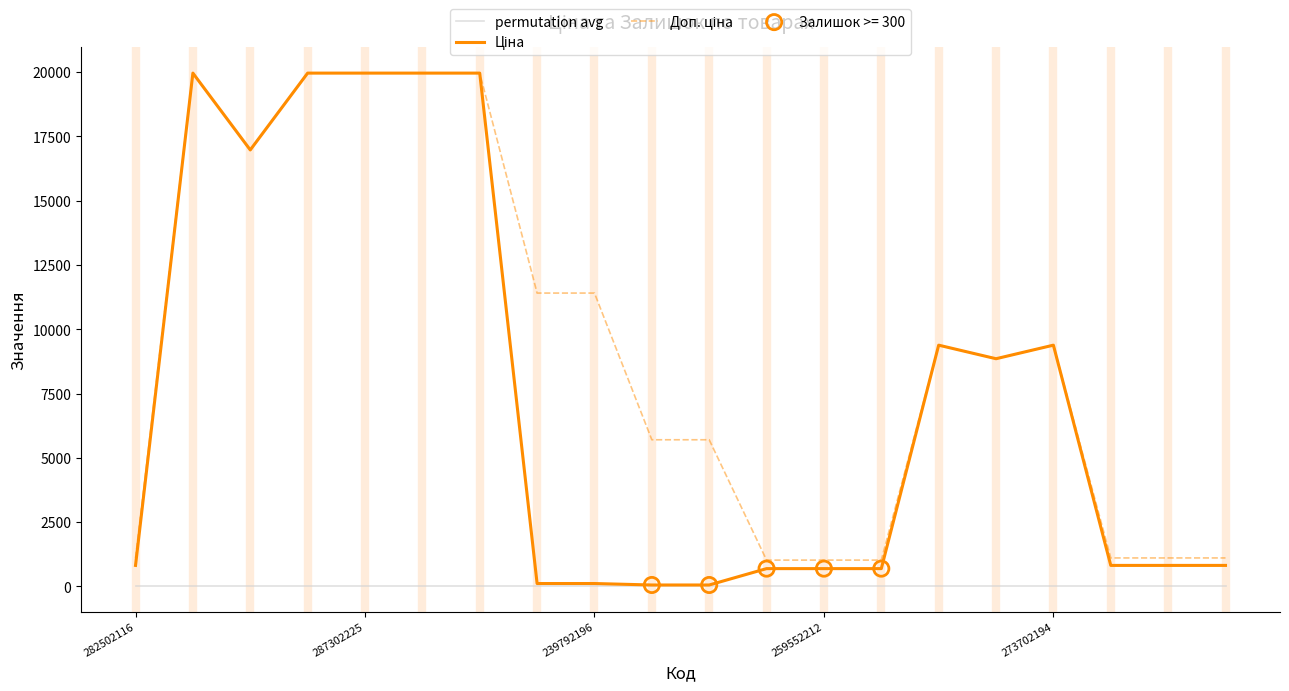

What is the maximum value shown in the chart?

19964.2